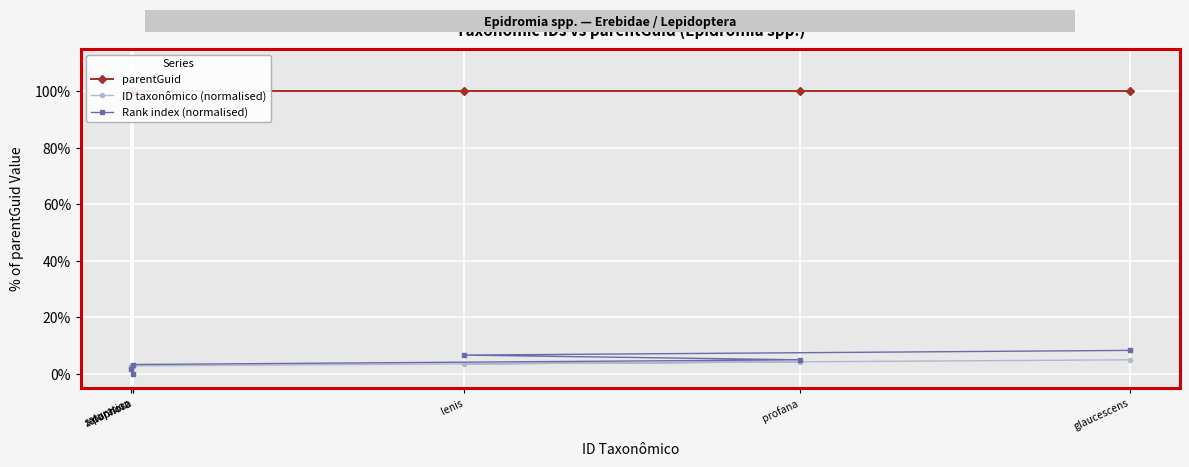

What is the value of the ID taxonômico (normalised) point at the 6th from the left?

5.0